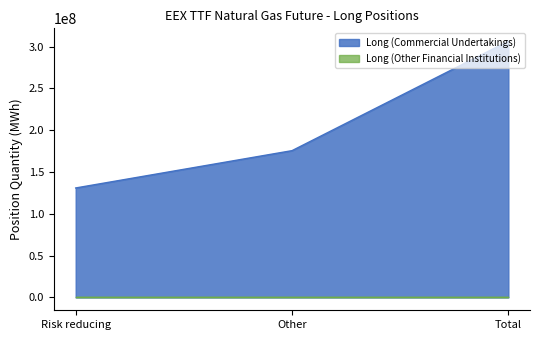

Reading left to right, what are all the values shown in this chart?

130898361	175522710	306421071